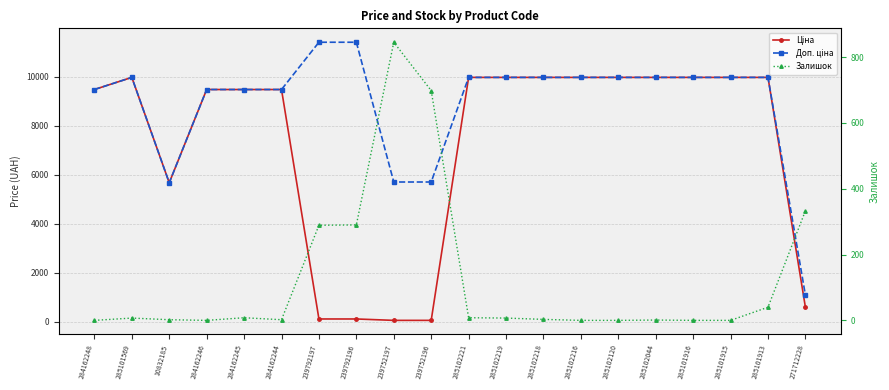

At which category is the sum across all series the highest?

285101913